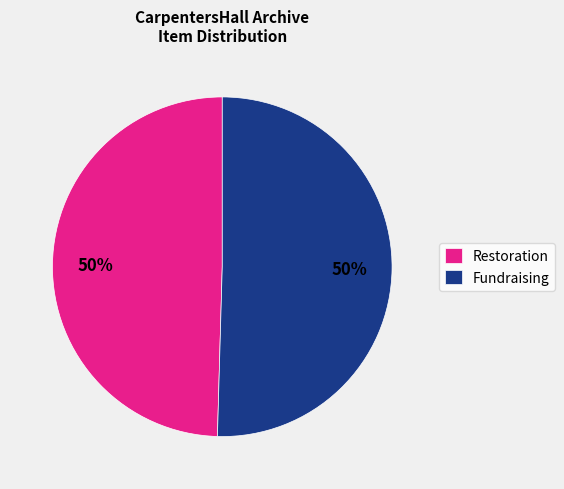

Combined, do Fundraising and Restoration account for over 50%?

Yes